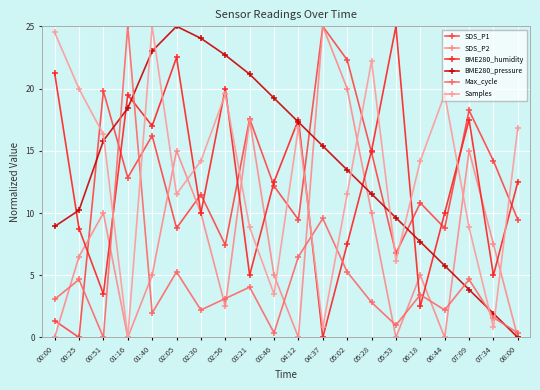

What is the spread (max minus min) of values at 00:51?

19.8